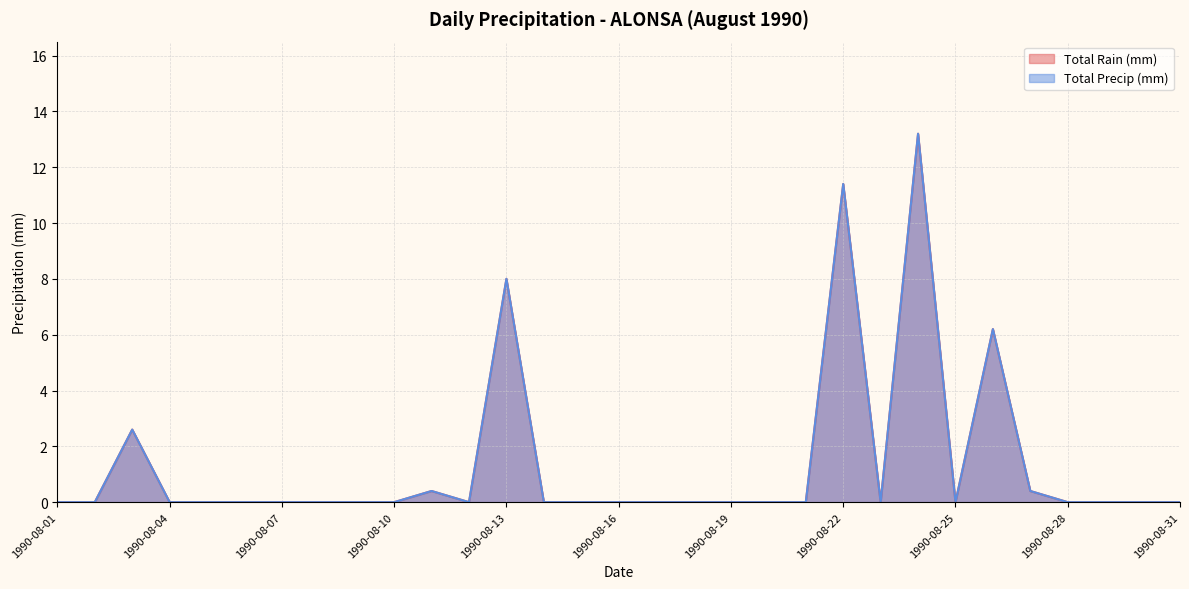

True or false: Total Rain (mm) has a value of 1.6 at 1990-08-26.

False